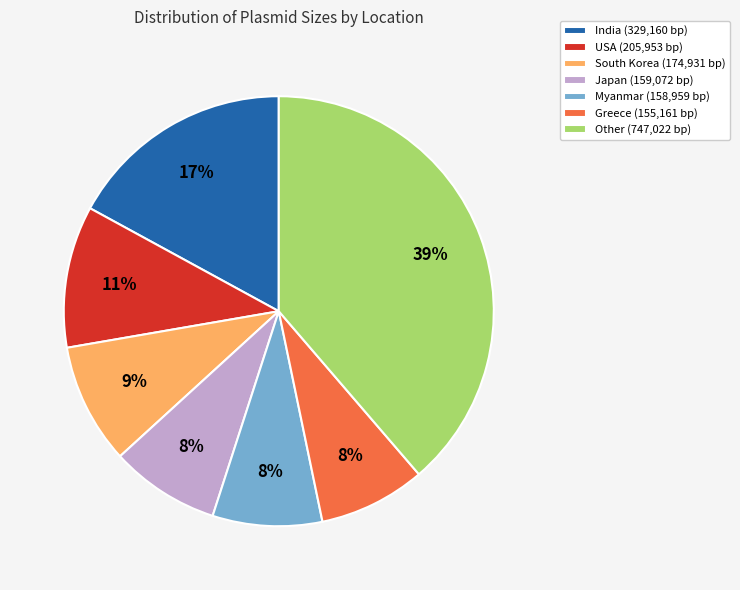

Do Greece (155,161 bp) and Japan (159,072 bp) together represent more than half of the pie?

No